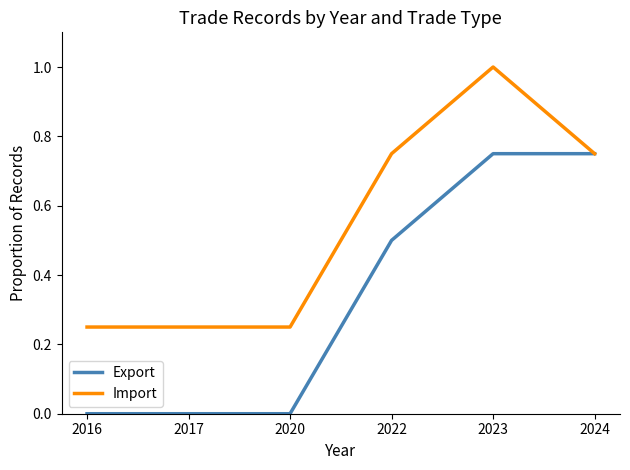

Is it true that Export equals 1.2 at 2023?

False